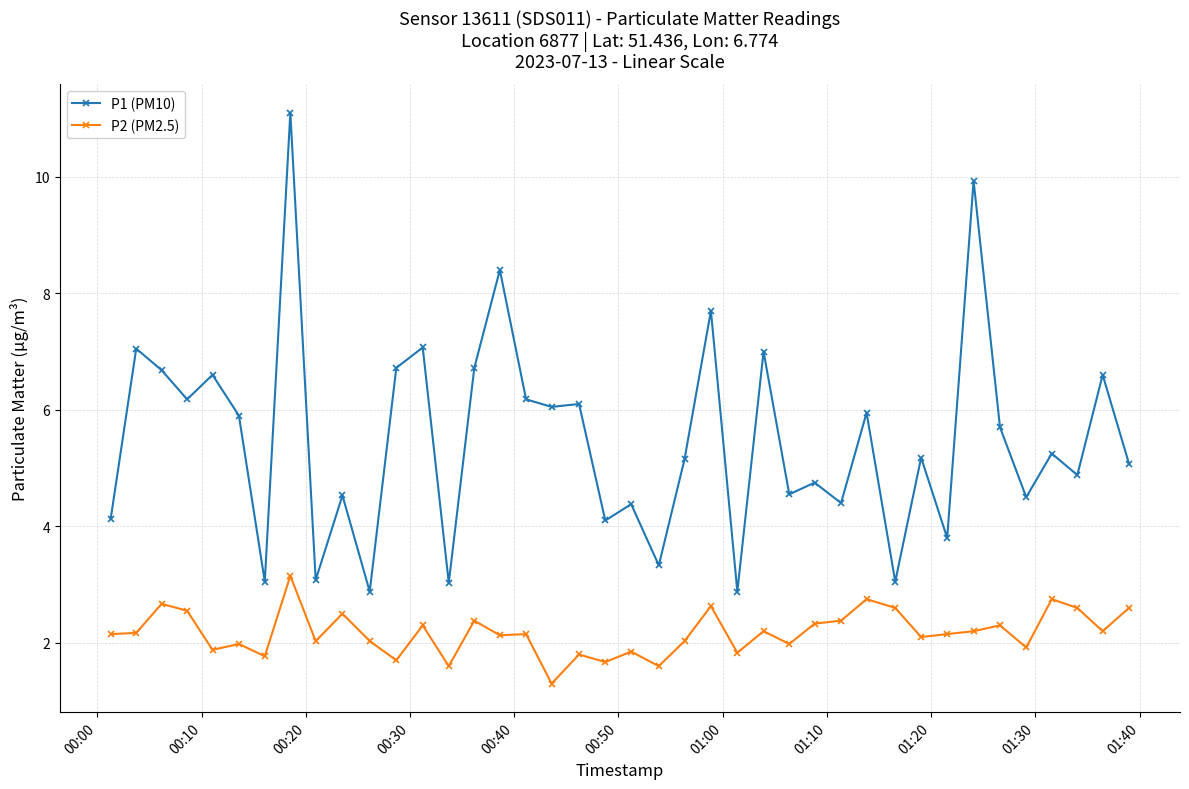

What is the value of the P1 (PM10) point at the 12th from the left?

6.7